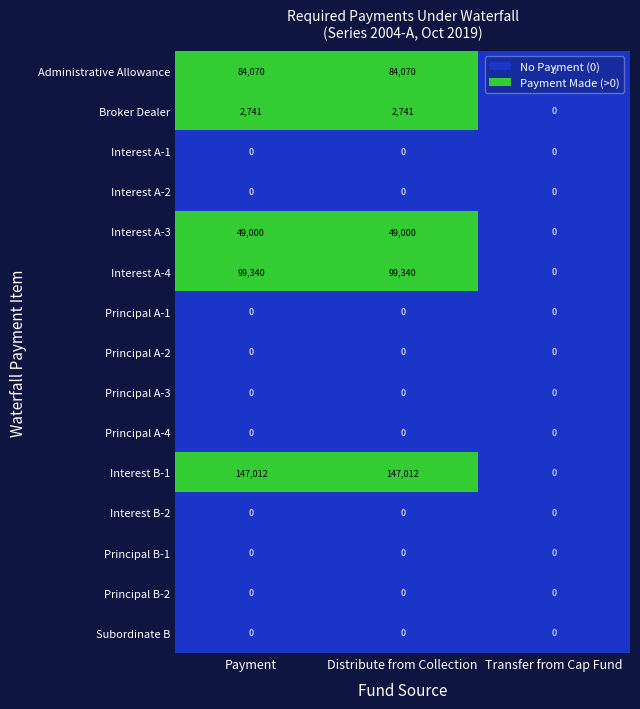

The Administrative Allowance series shows 51756 at Payment. True or false?

False